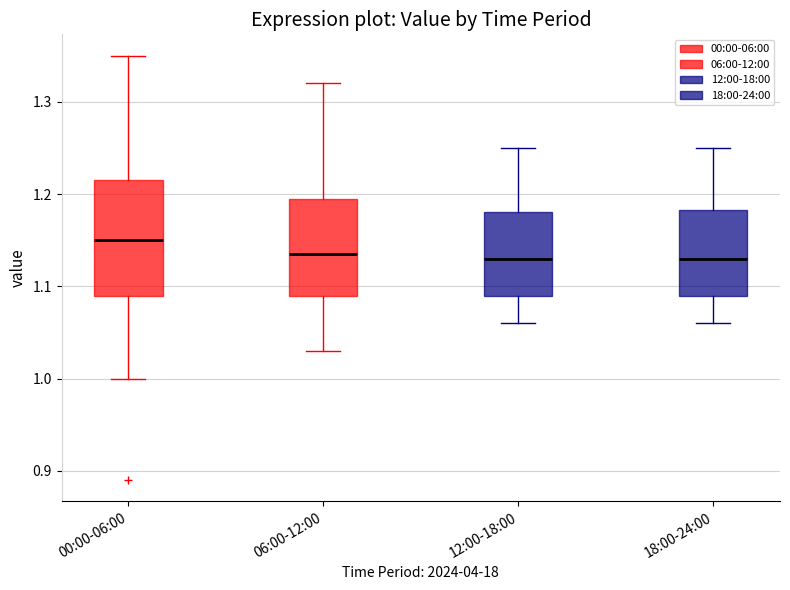

Where is the lower edge of the box for 18:00-24:00 on the y-axis? The values are not printed on the chart, so give them approximately, as read against the axis.

1.09